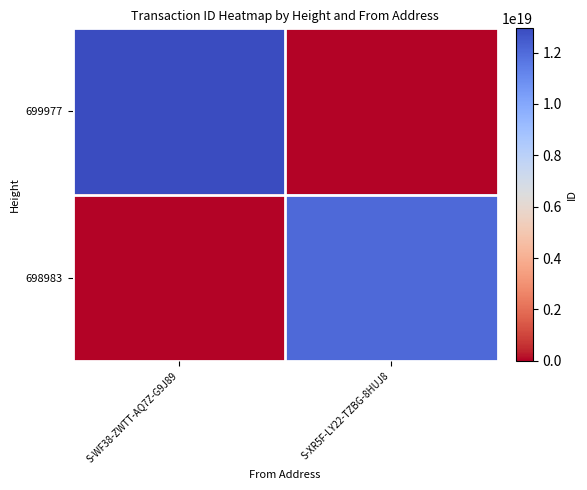

At which category is the sum across all series the highest?

S-WF38-ZWTT-AQ7Z-G9J89